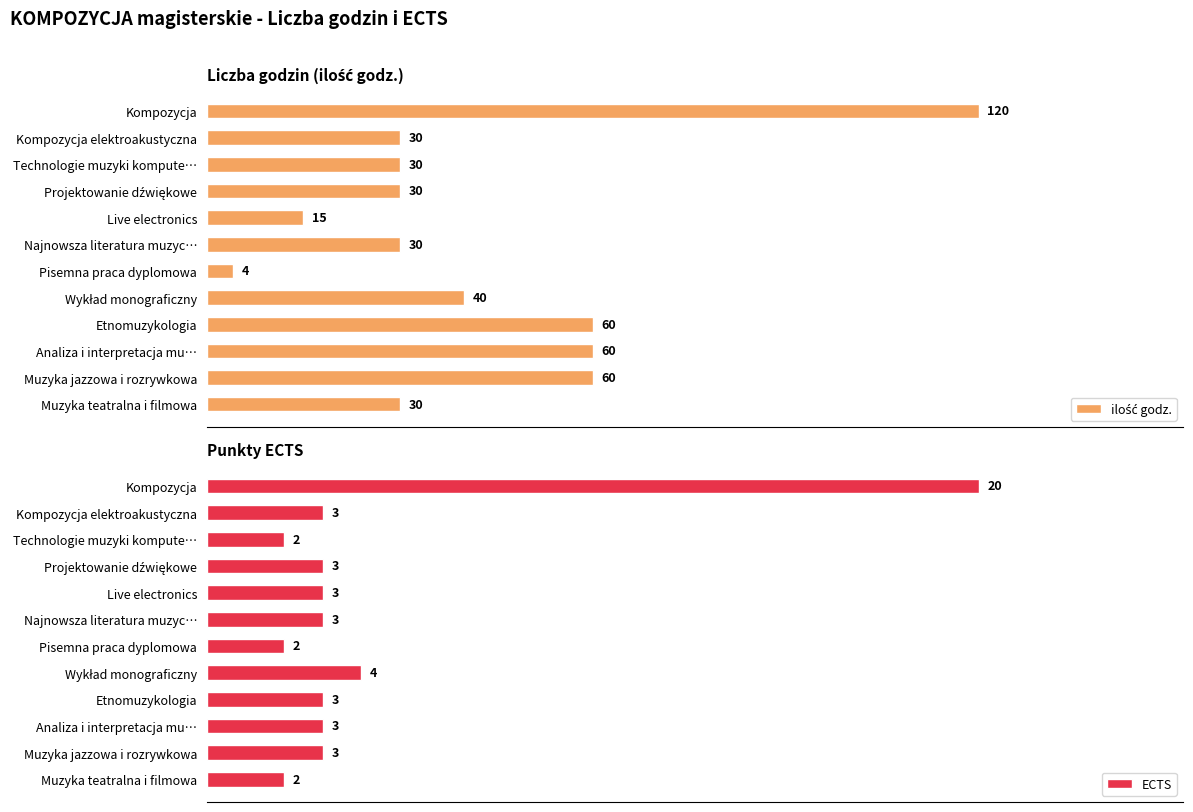

What position from the right is Technologie muzyki kompute…?

10